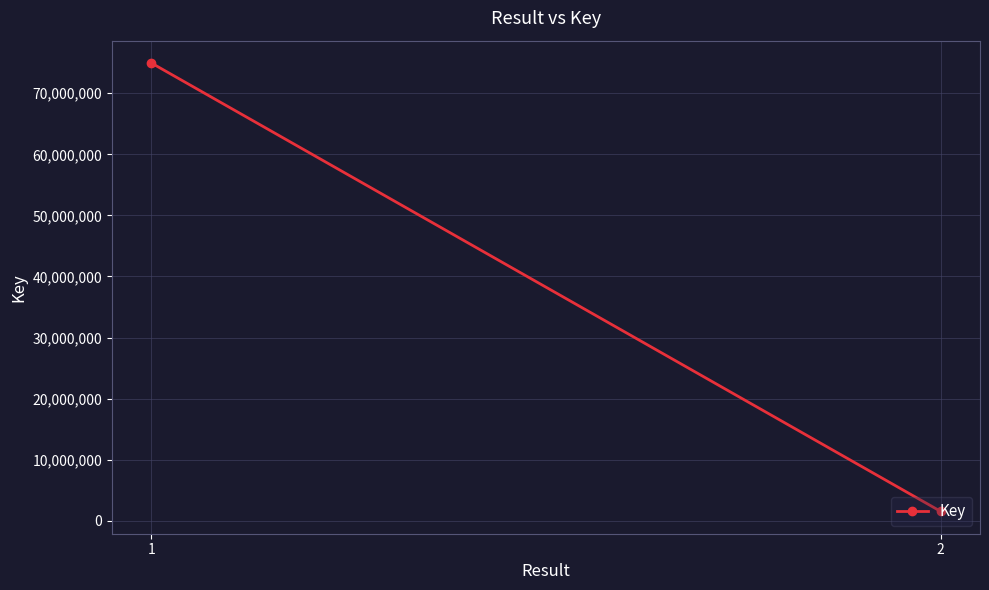

What is the change in value from 1 to 2?

-73396615